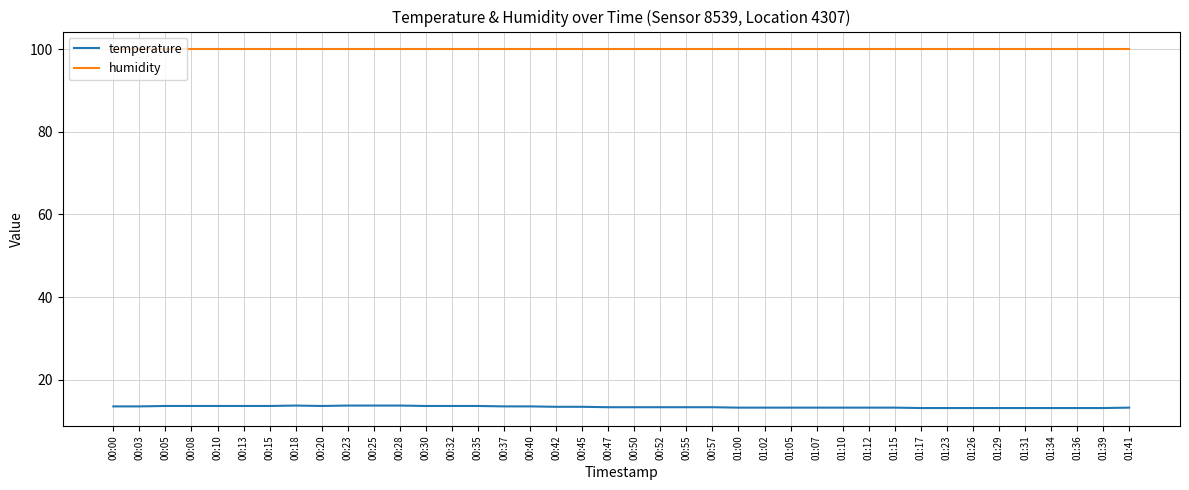

True or false: temperature and humidity intersect in this chart.

False